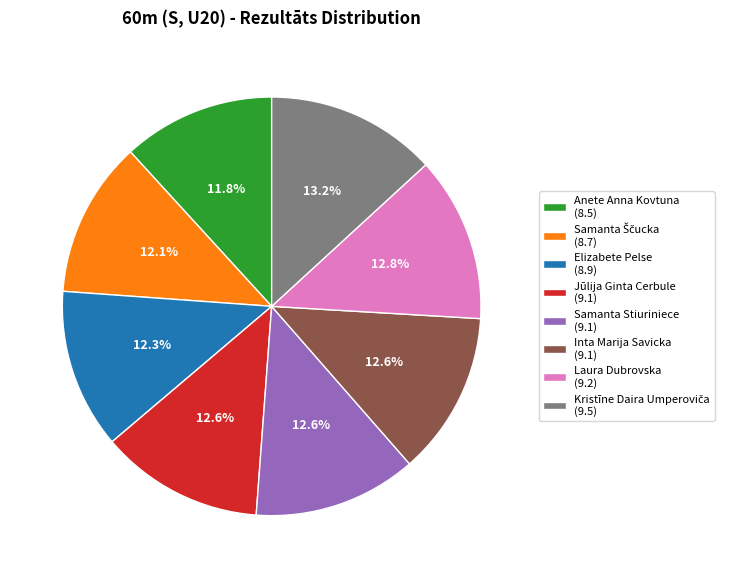

Do Anete Anna Kovtuna and Elizabete Pelse together represent more than half of the pie?

No